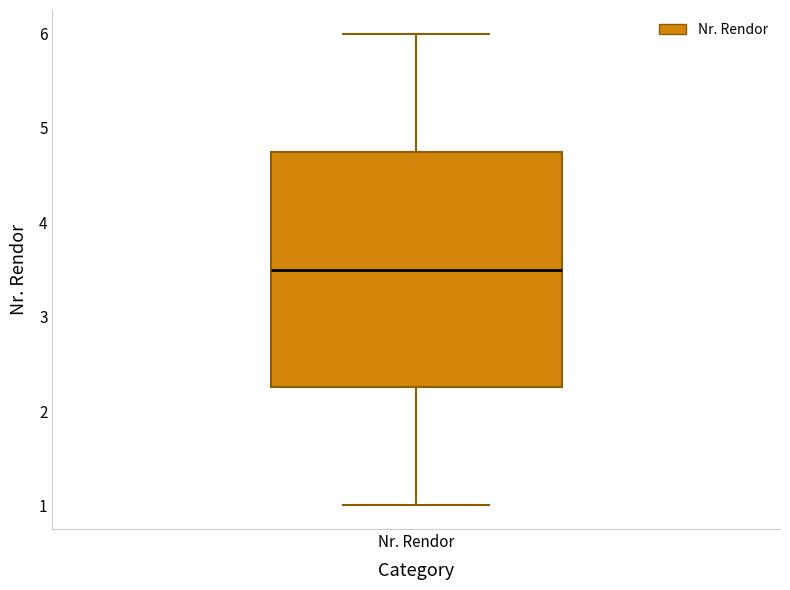

Read this box plot against the y-axis: the position of the median line, the range covered by the box, and the ends of both whiskers. The values are not printed on the chart, so give them approximately, as read against the axis.

median 3.5, box 2.3 to 4.8, whiskers 1.0 to 6.0